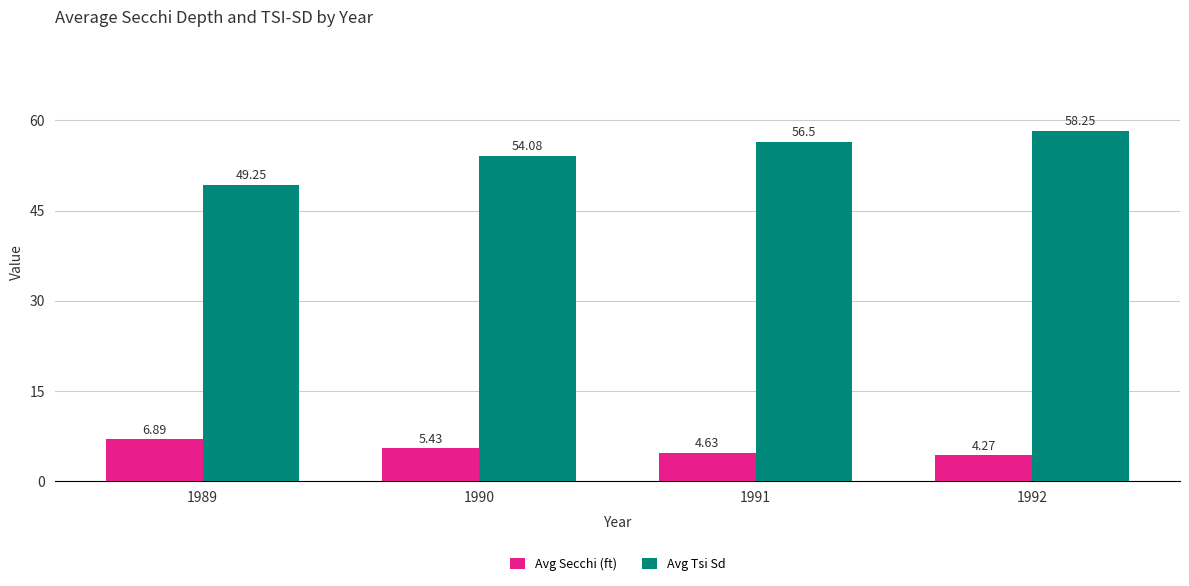

List the series in order of their overall mean, highest first.

Avg Tsi Sd, Avg Secchi (ft)